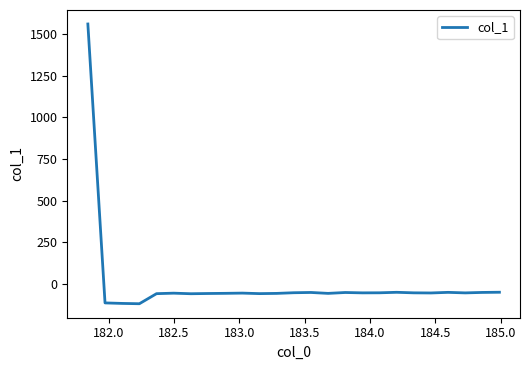

How many values are below zero?

24